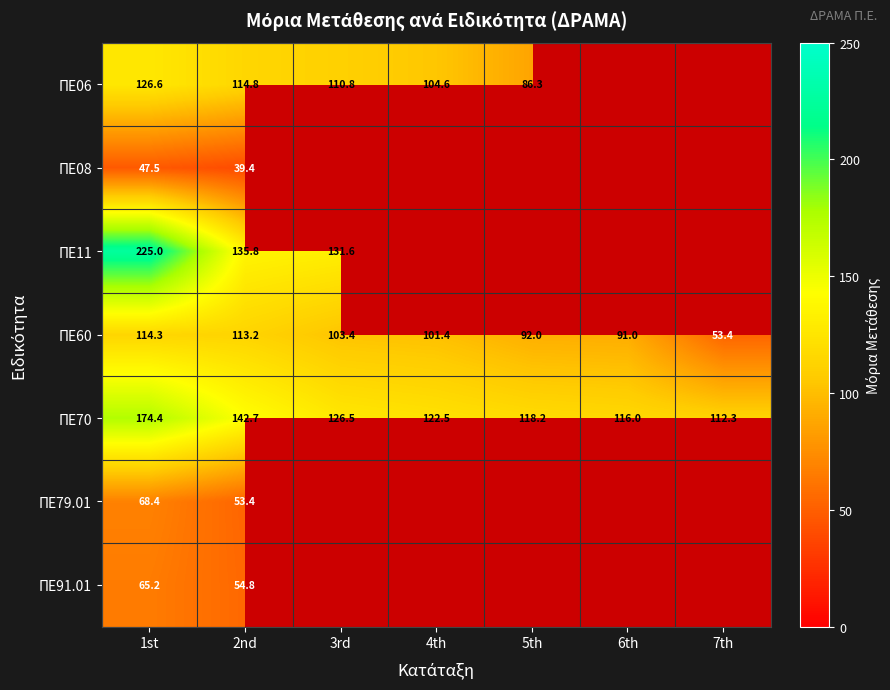

At which label does ΠΕ60 first exceed 101?

1st